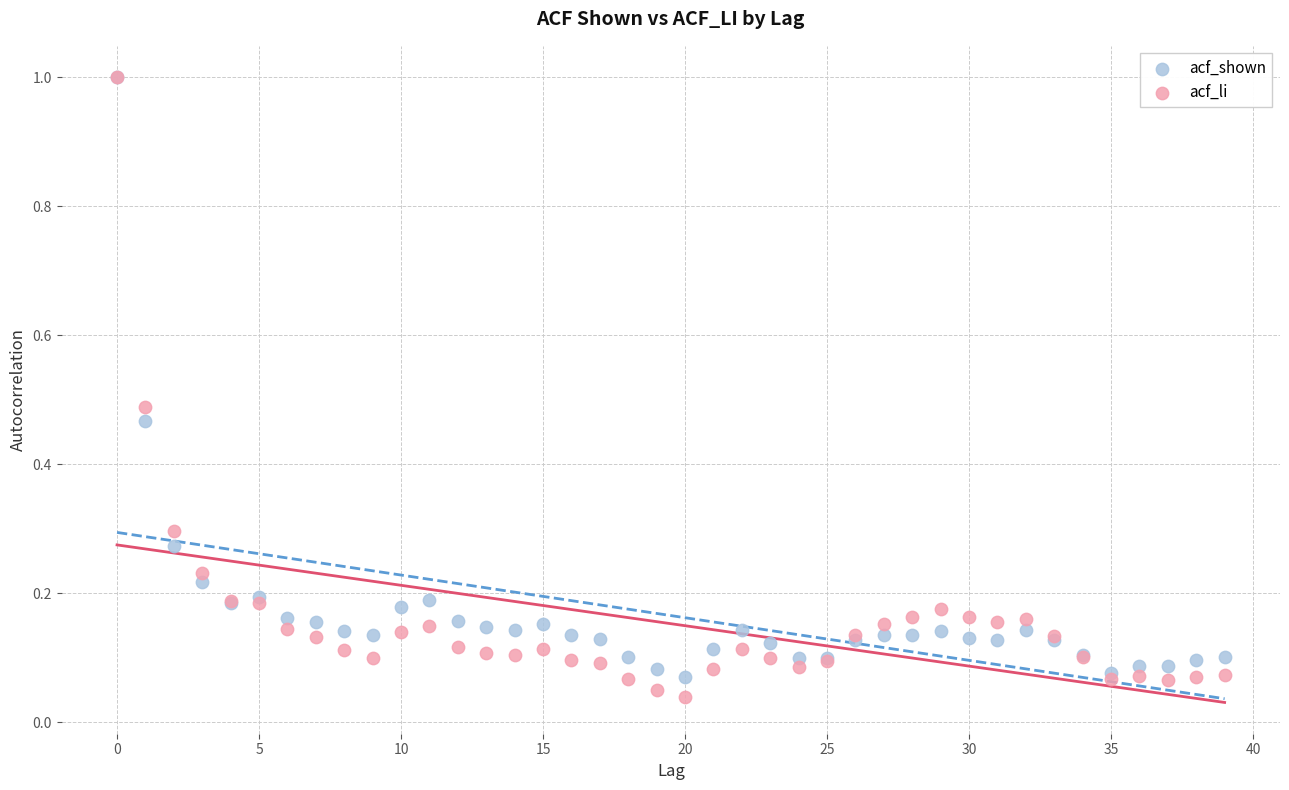

What are all the series names shown in the legend?

acf_shown, acf_li